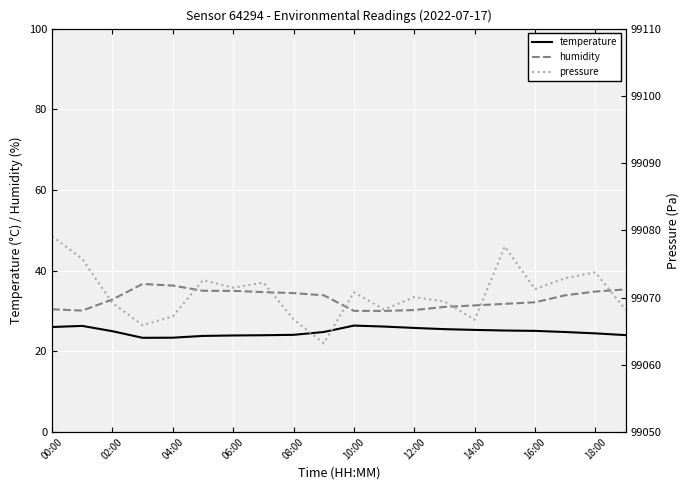

What is the value of the pressure point at the 6th from the left?

99072.6